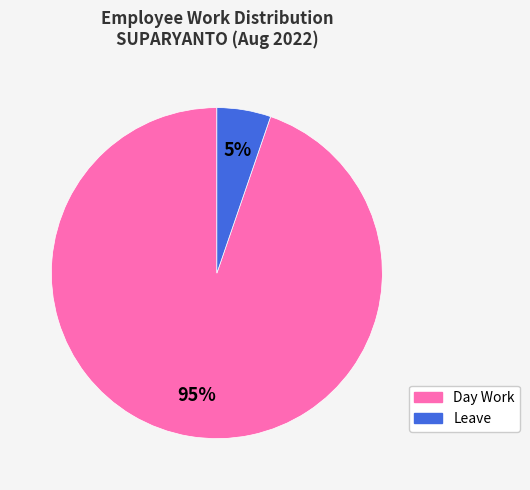

Rank the categories by value from highest to lowest.

Day Work, Leave